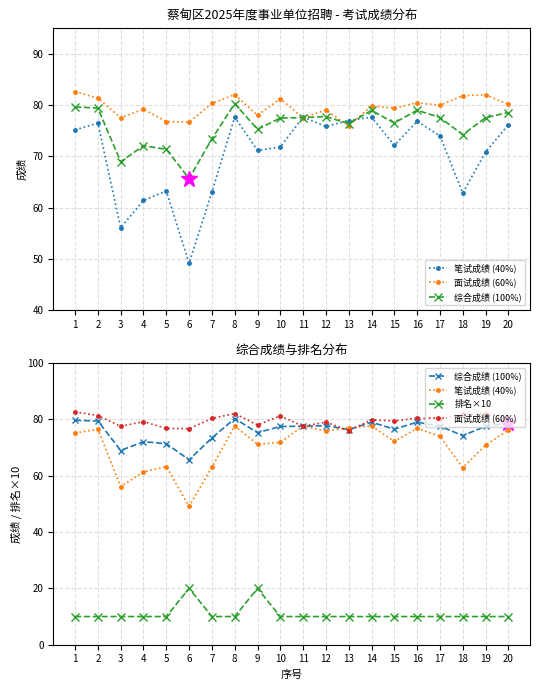

True or false: 综合成绩 (100%) has a value of 72.1 at 4.

True